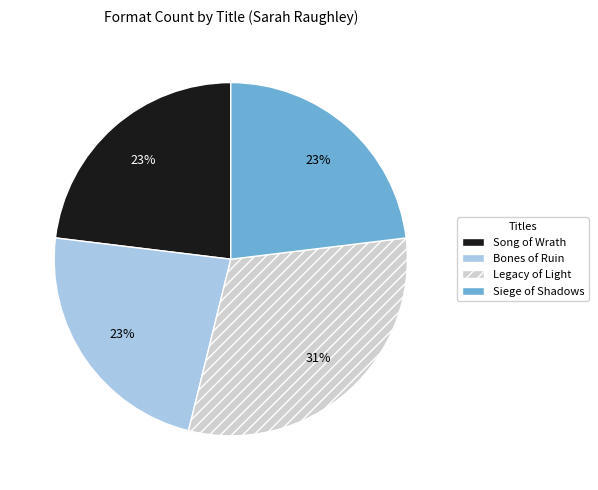

Is there any slice that represents more than half of the pie?

No